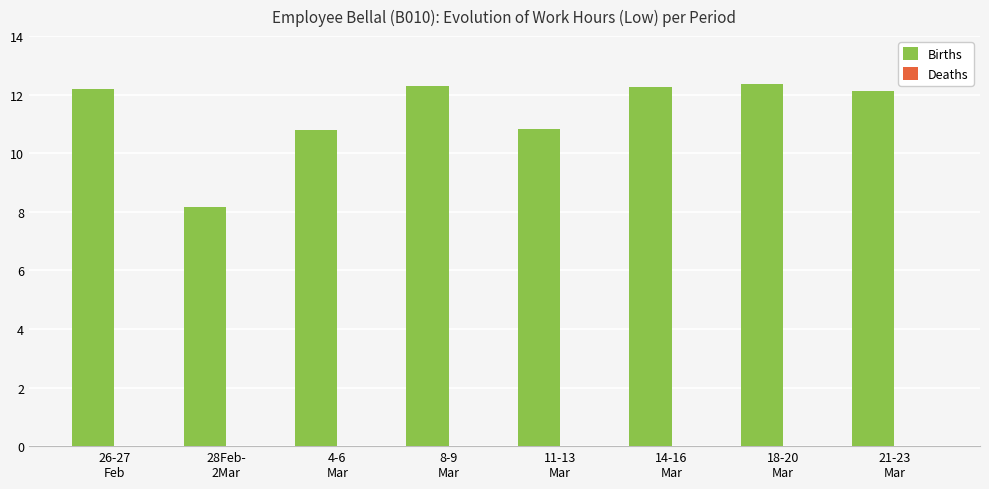

What is the maximum value for Births?

12.4